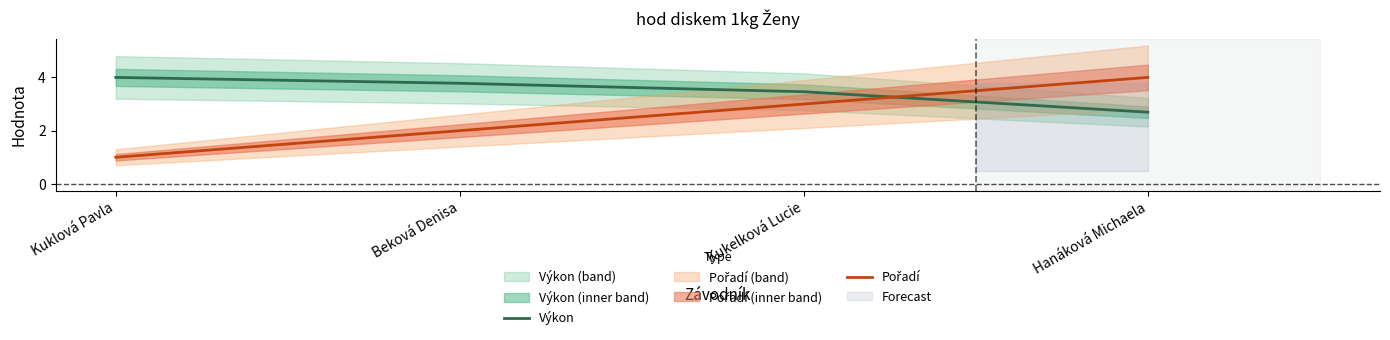

Reading left to right, transcribe all the data shown in this chart.

Výkon: 4.0	3.8	3.5	2.7
Pořadí: 1.0	2.0	3.0	4.0